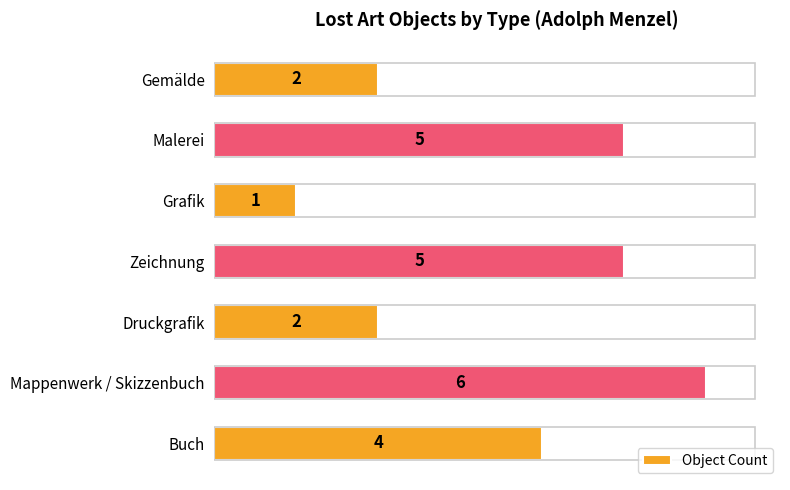

Is it true that the value at Gemälde is 2?

True